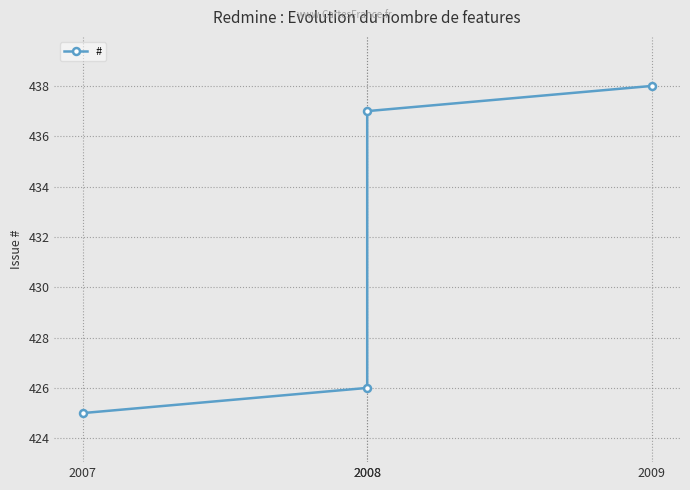

Which label corresponds to the largest value in the chart?

2009